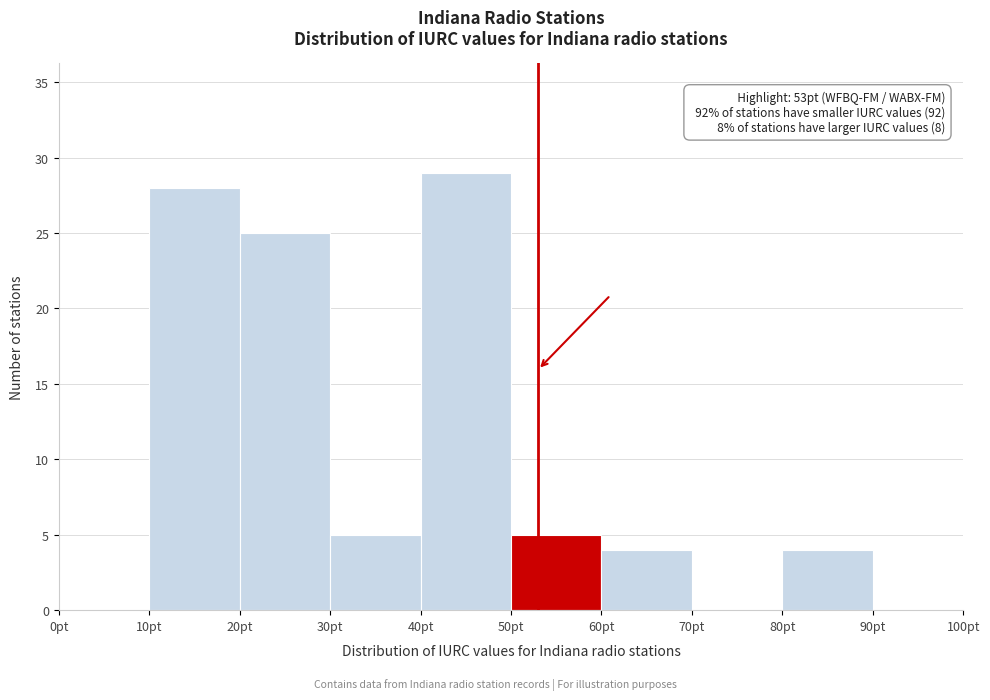

Over which range of the x-axis is the bar tallest?

40 to 50